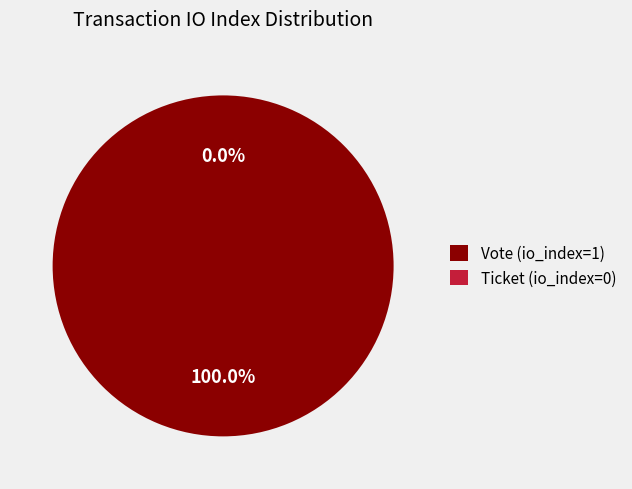

How many segments does this pie chart have?

2